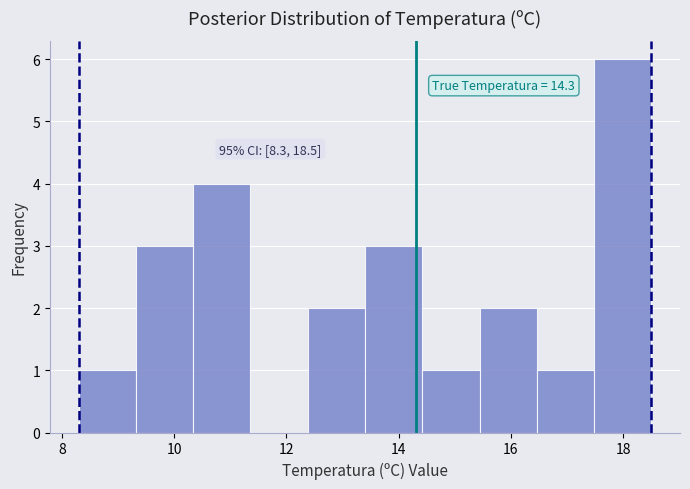

Which range on the x-axis has the tallest bar?

17.48 to 18.50